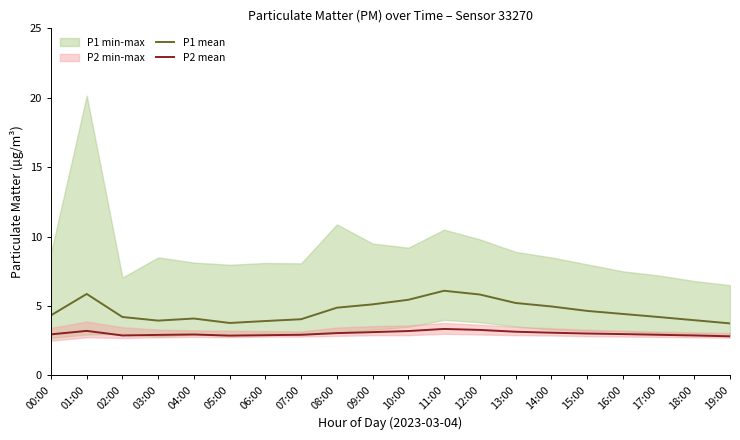

At how many categories does at least one series exceed 3?

20